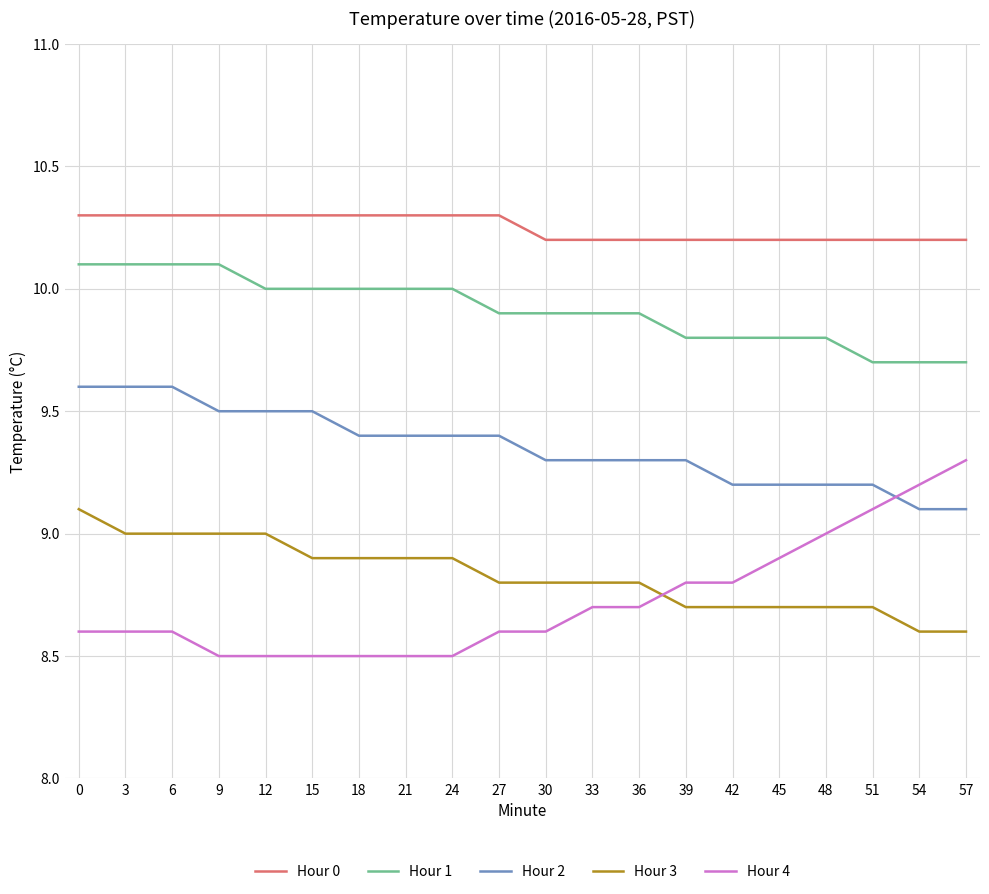

What is the difference between the Hour 1 values at 3 and 30?

0.2